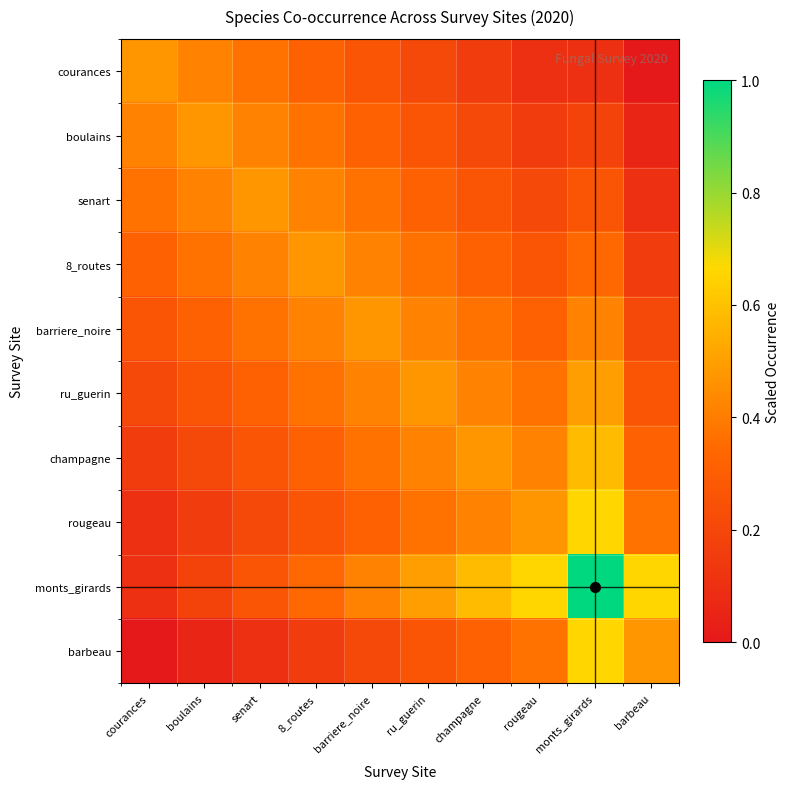

Between barriere_noire and courances, which is larger?

courances